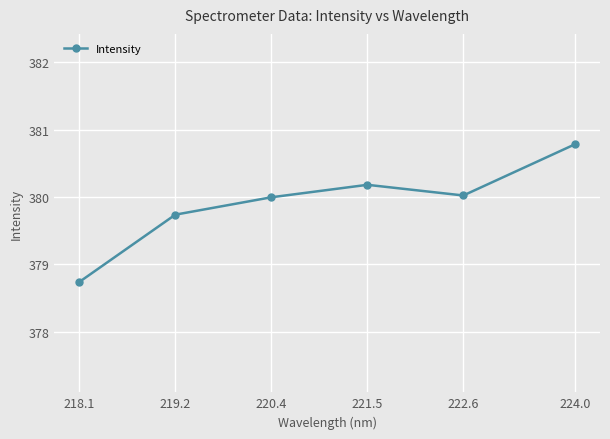

Is this an area chart (filled region under the line)?

No